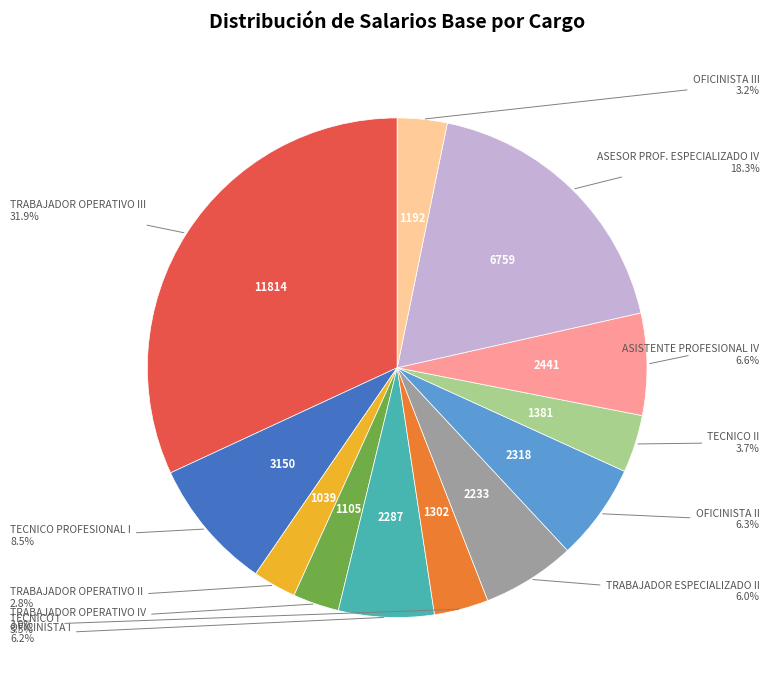

Is there a majority slice in this chart?

No